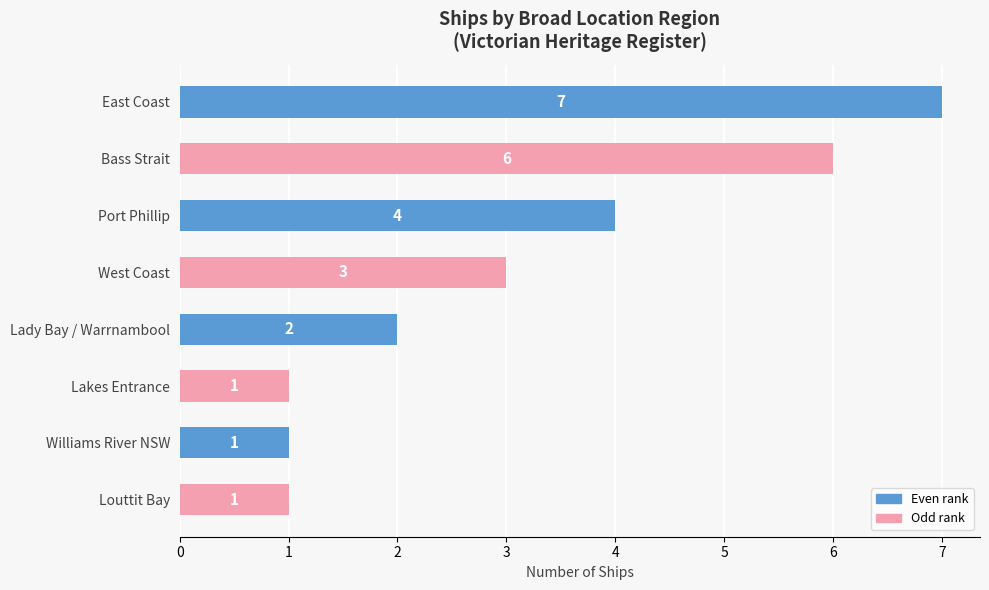

What is the difference between the maximum and minimum values?

6